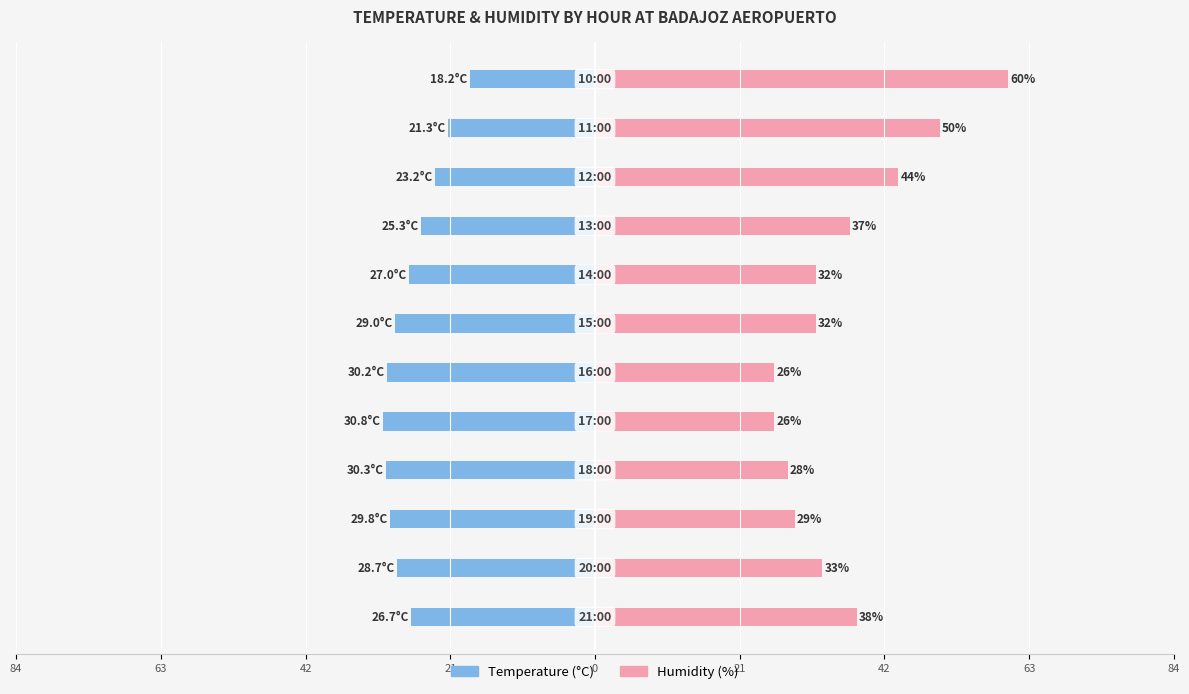

At how many categories does at least one series exceed 8?

12